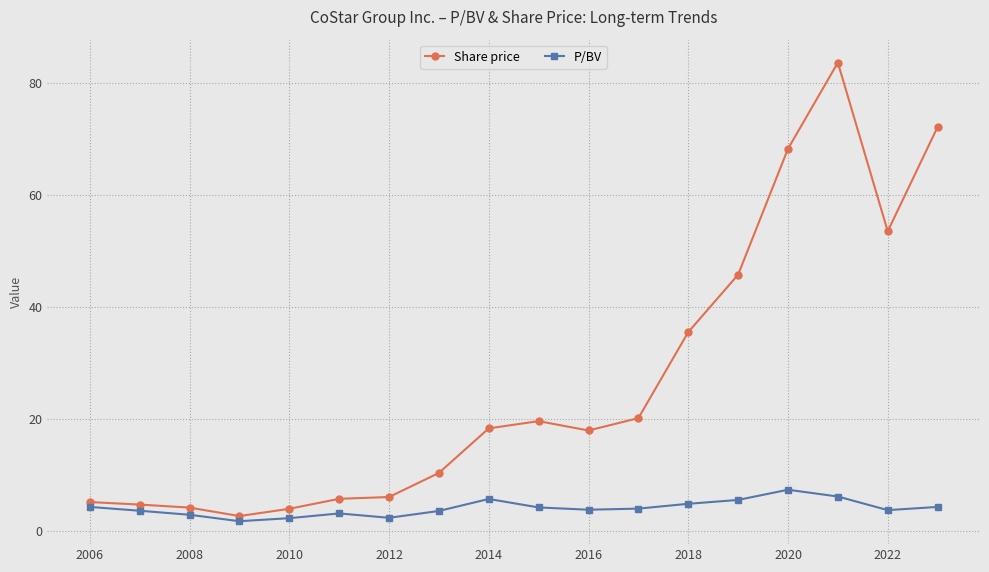

What is the lowest value of the Share price series?

2.6